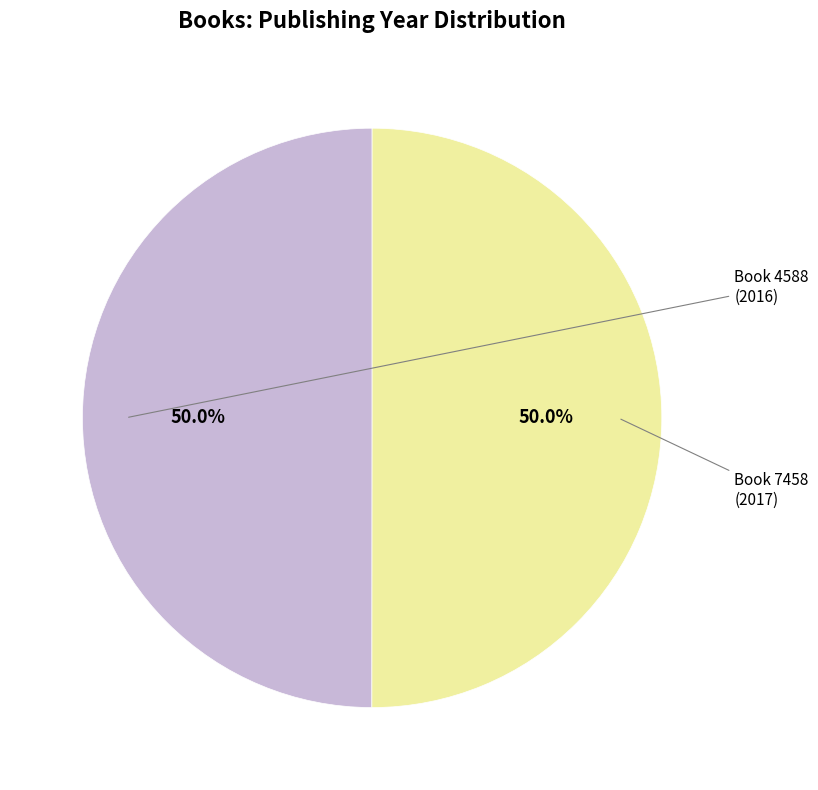

How many slices are in this pie chart?

2